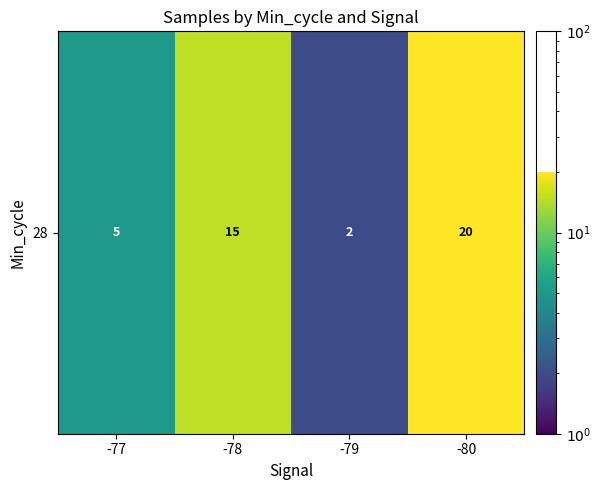

Count the number of values greater than 15.

1